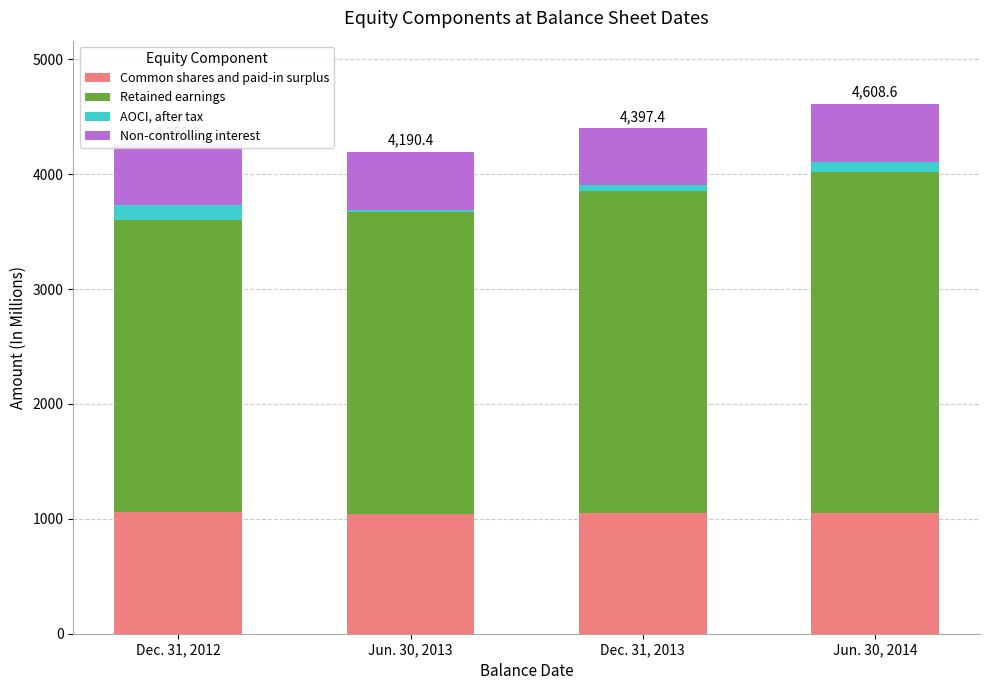

Reading left to right, list all the values displayed in this chart.

Common shares and paid-in surplus: 1057.2	1042.4	1051.1	1053.9
Retained earnings: 2542.7	2627.2	2802.3	2965.8
AOCI, after tax: 131.9	19.6	52.1	85.8
Non-controlling interest: 526.4	501.2	491.9	503.1